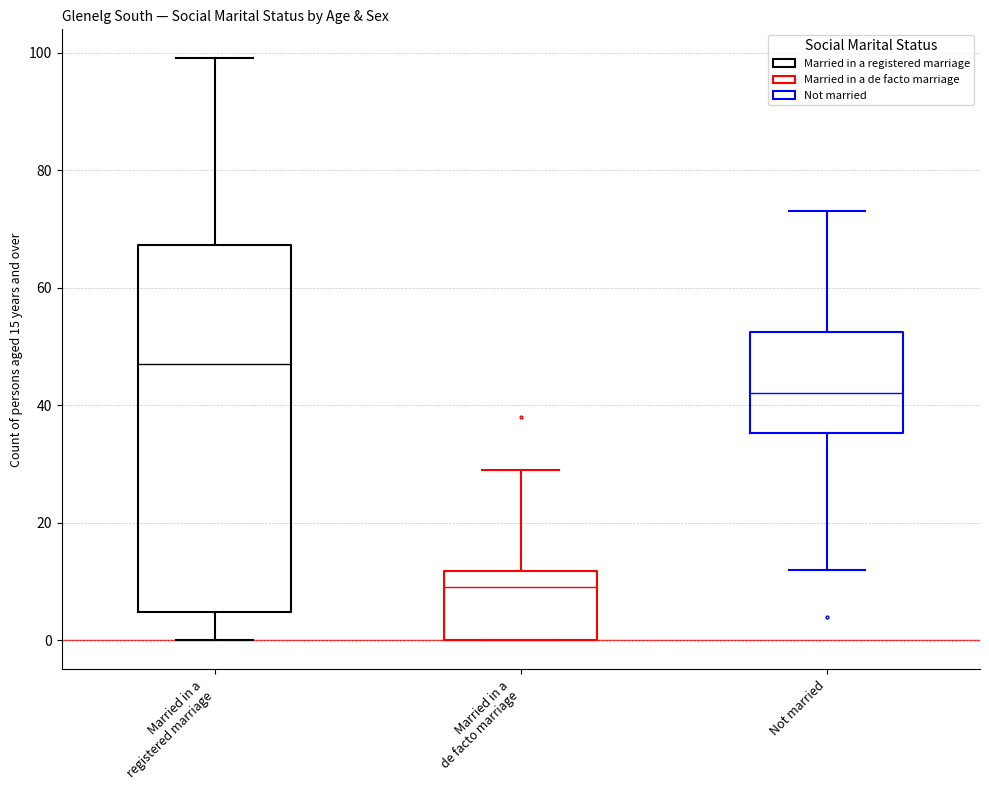

Comparing the boxes themselves (not the whiskers), which one is the tallest?

Married in a registered marriage